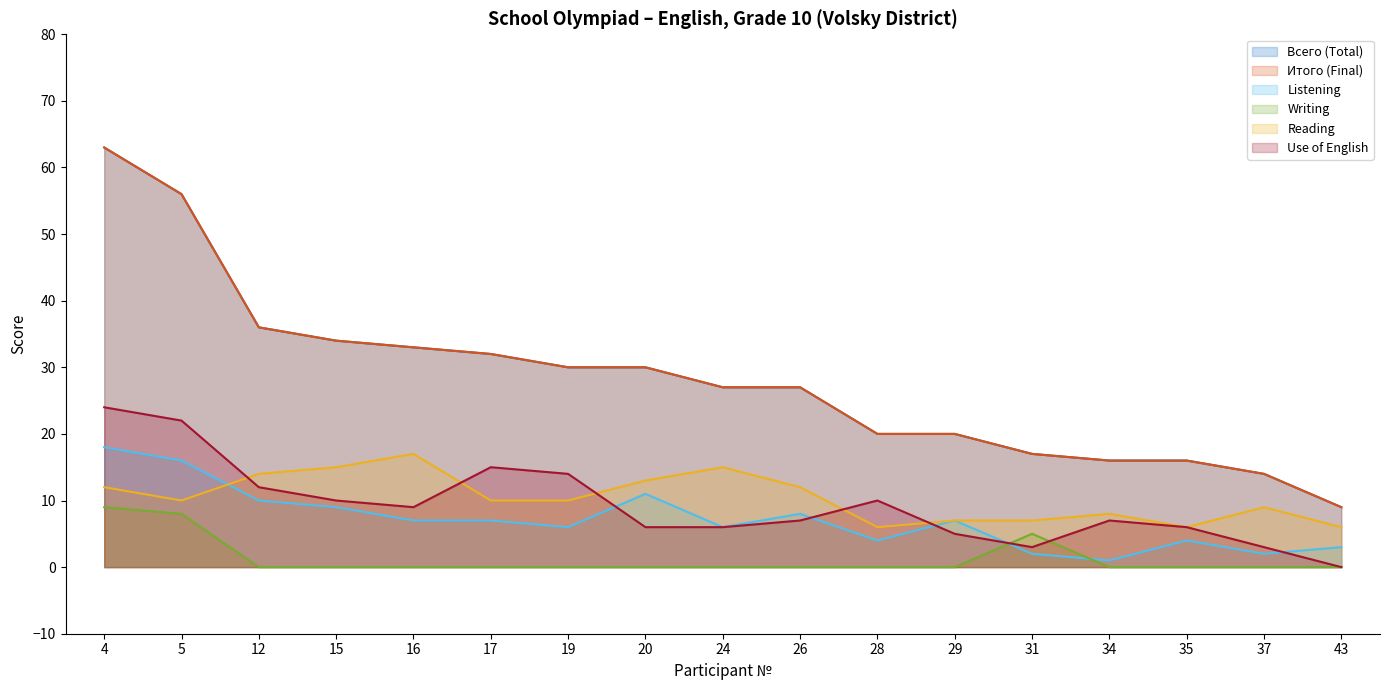

Does the chart display data point markers on the line(s)?

No